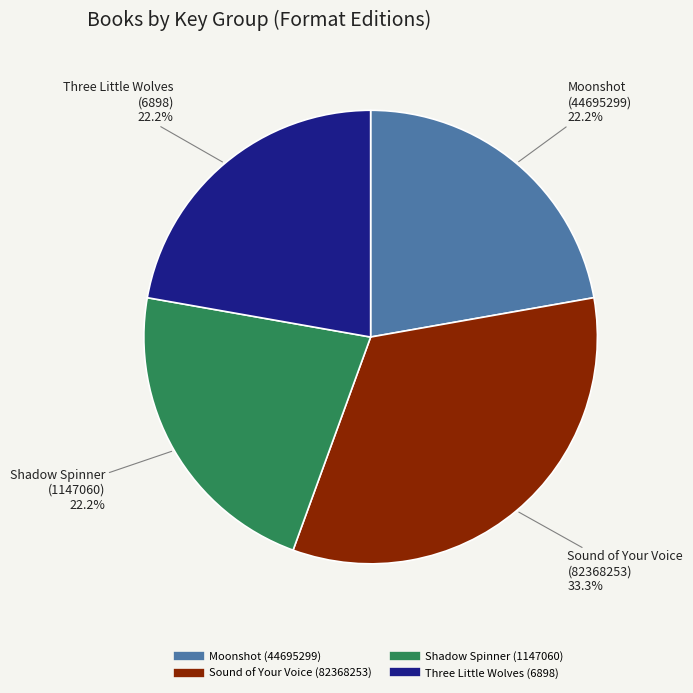

Is there a majority slice in this chart?

No